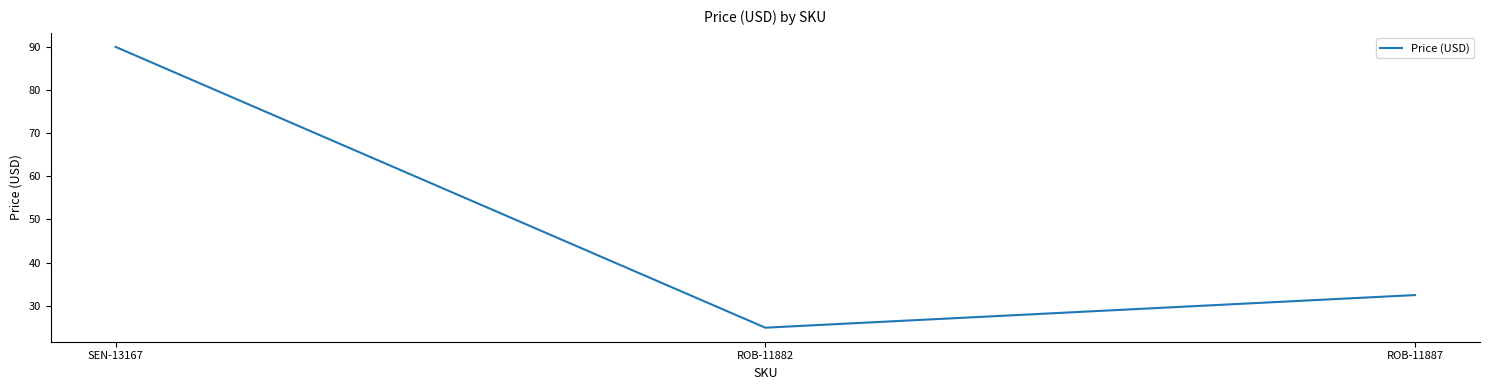

What position from the left is SEN-13167?

1